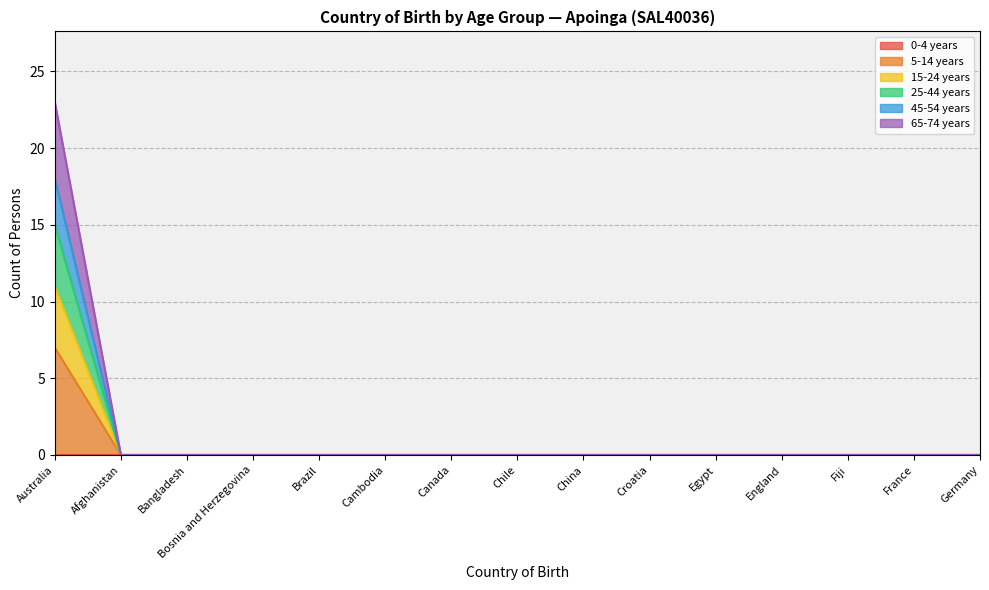

How many positive values does the 65-74 years series have?

1